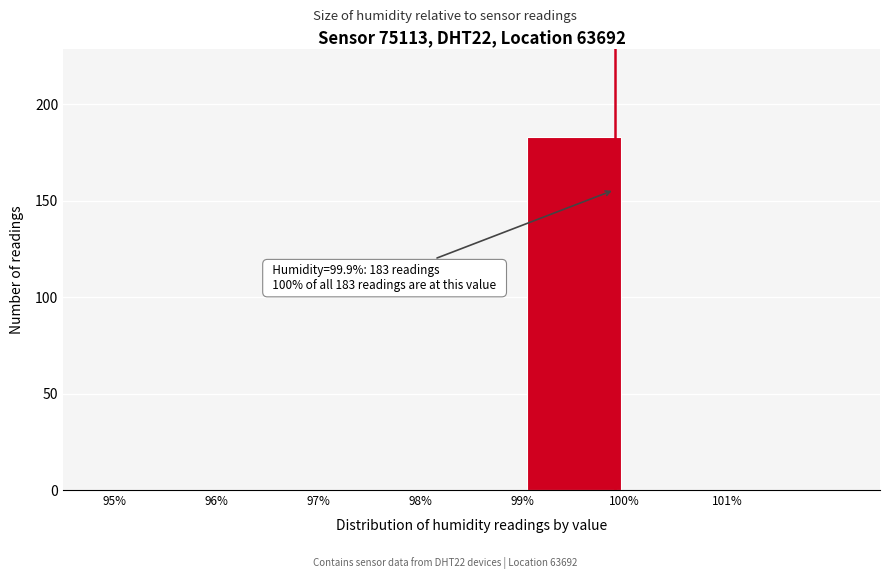

Over which range of the x-axis is the bar tallest?

99 to 100